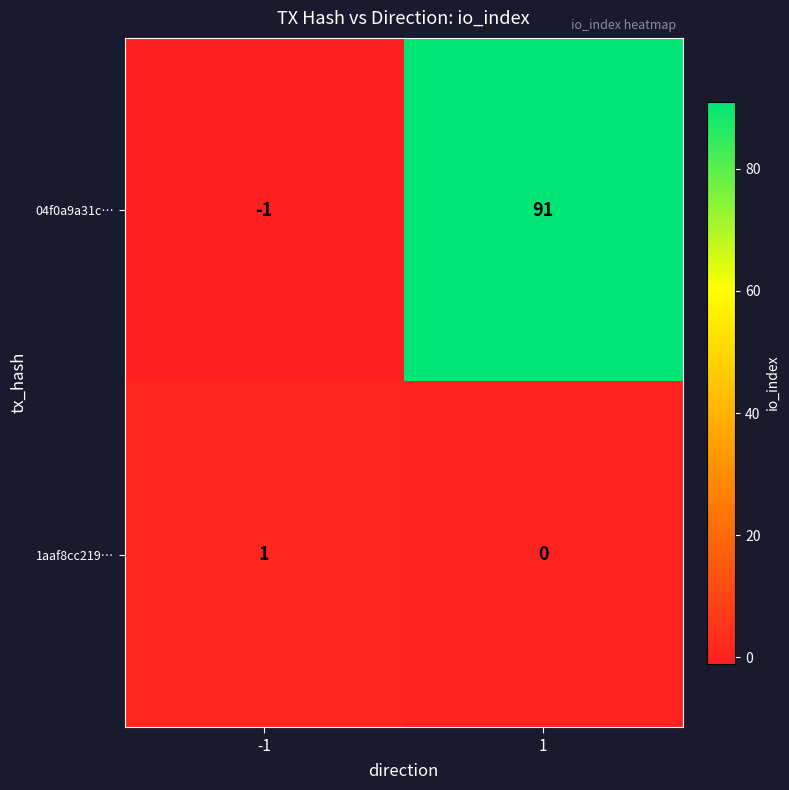

Reading right to left, extract all data points from this chart.

04f0a9a31c…: 1=91	-1=-1
1aaf8cc219…: 1=0	-1=1